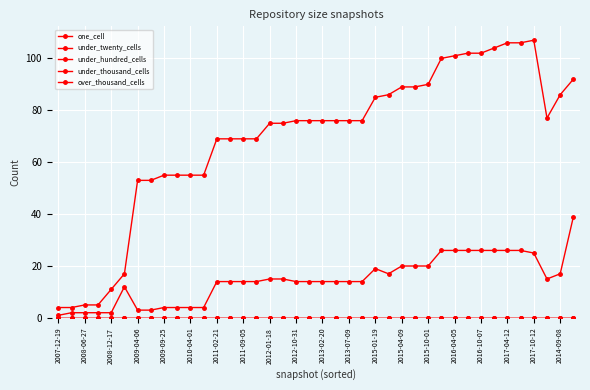

Reading left to right, what are all the values shown in this chart?

one_cell: 4	4	5	5	11	17	53	53	55	55	55	55	69	69	69	69	75	75	76	76	76	76	76	76	85	86	89	89	90	100	101	102	102	104	106	106	107	77	86	92
under_twenty_cells: 1	2	2	2	2	12	3	3	4	4	4	4	14	14	14	14	15	15	14	14	14	14	14	14	19	17	20	20	20	26	26	26	26	26	26	26	25	15	17	39
under_hundred_cells: 0	0	0	0	0	0	0	0	0	0	0	0	0	0	0	0	0	0	0	0	0	0	0	0	0	0	0	0	0	0	0	0	0	0	0	0	0	0	0	0
under_thousand_cells: 0	0	0	0	0	0	0	0	0	0	0	0	0	0	0	0	0	0	0	0	0	0	0	0	0	0	0	0	0	0	0	0	0	0	0	0	0	0	0	0
over_thousand_cells: 0	0	0	0	0	0	0	0	0	0	0	0	0	0	0	0	0	0	0	0	0	0	0	0	0	0	0	0	0	0	0	0	0	0	0	0	0	0	0	0